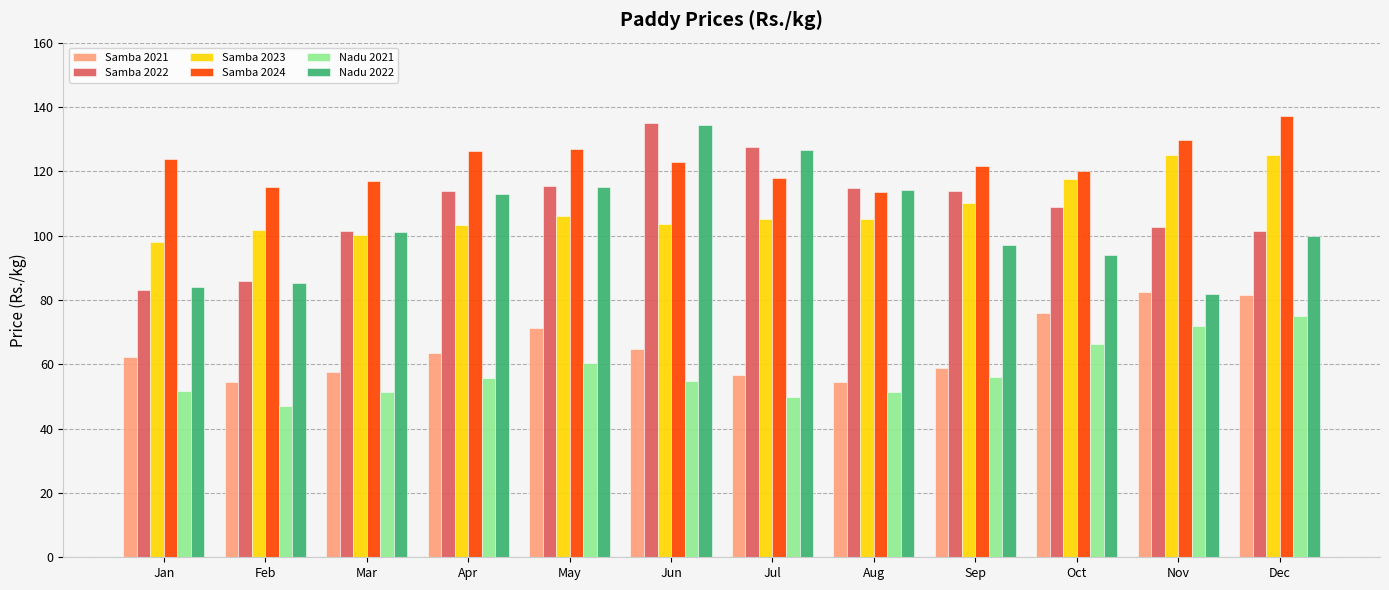

What is the spread (max minus min) of values at Jul?

77.7